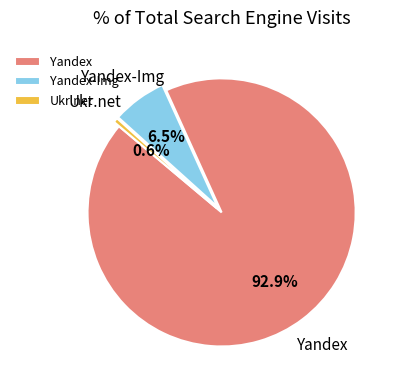

Combined, do Yandex and Ukr.net account for over 50%?

Yes